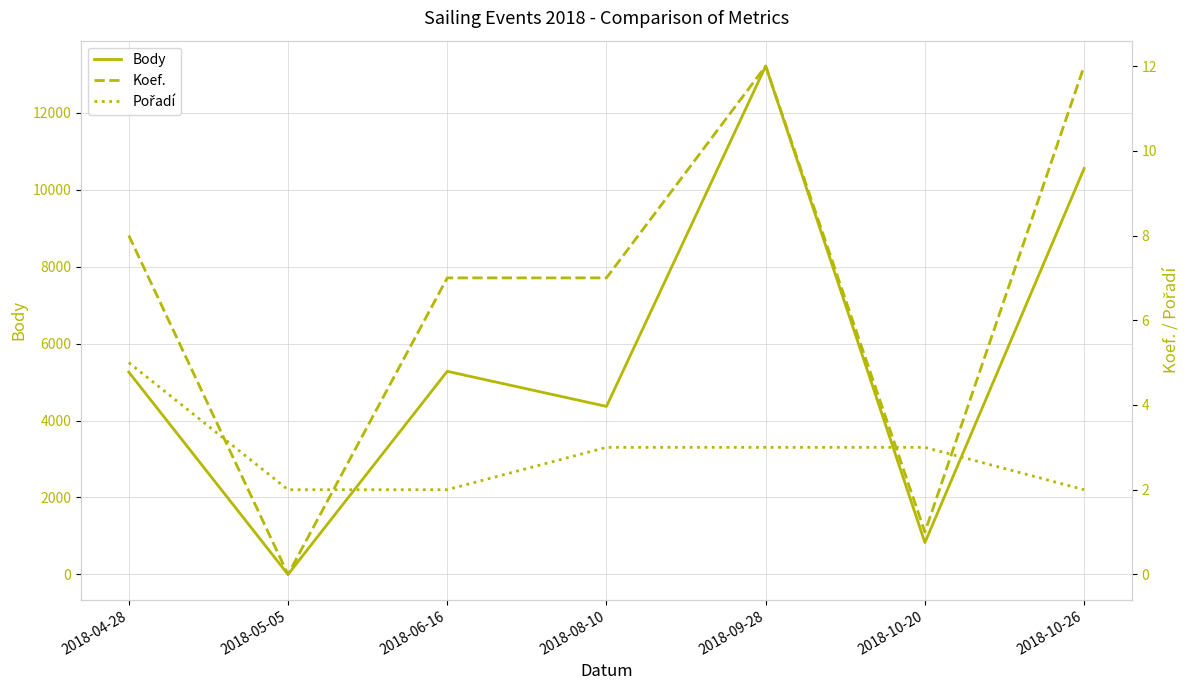

What is the spread (max minus min) of values at 2018-05-05?

2